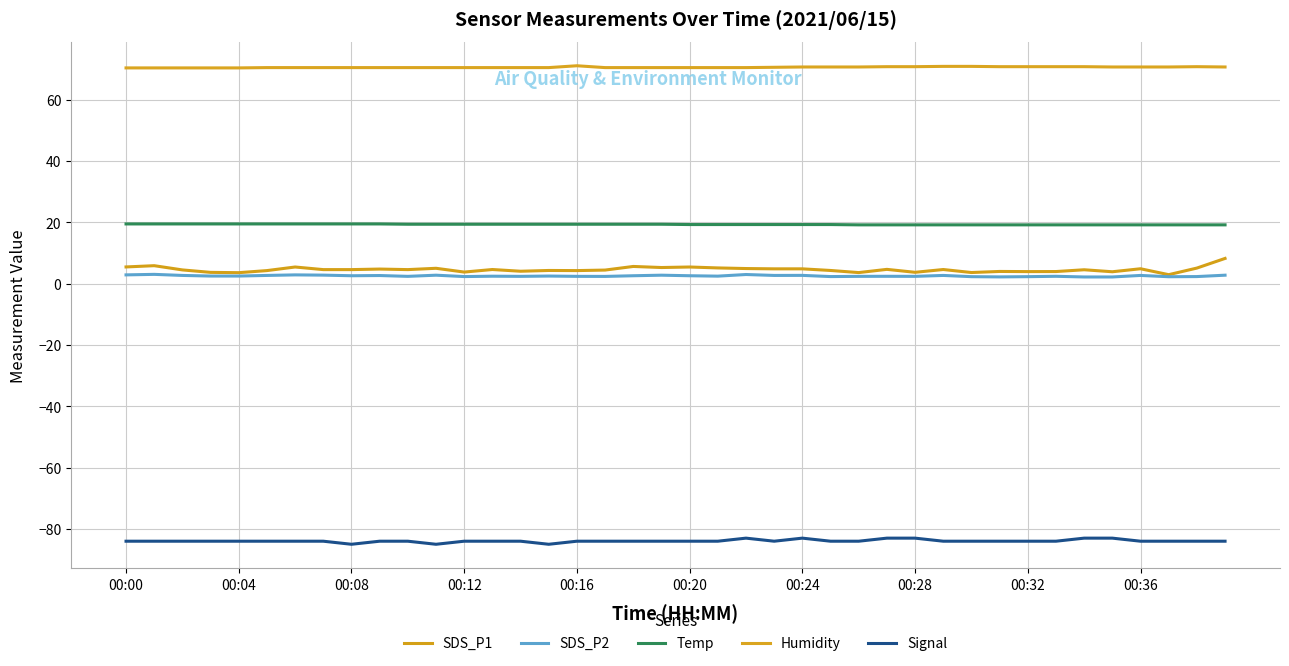

Rank the categories by SDS_P1 value from lowest to highest.

37, 00:16, 26, 30, 00:12, 28, 12, 35, 32, 33, 31, 14, 00:20, 16, 15, 25, 17, 00:08, 34, 00:28, 00:32, 10, 13, 29, 27, 00:36, 23, 24, 36, 22, 11, 38, 21, 19, 00:24, 20, 00:00, 18, 00:04, 39